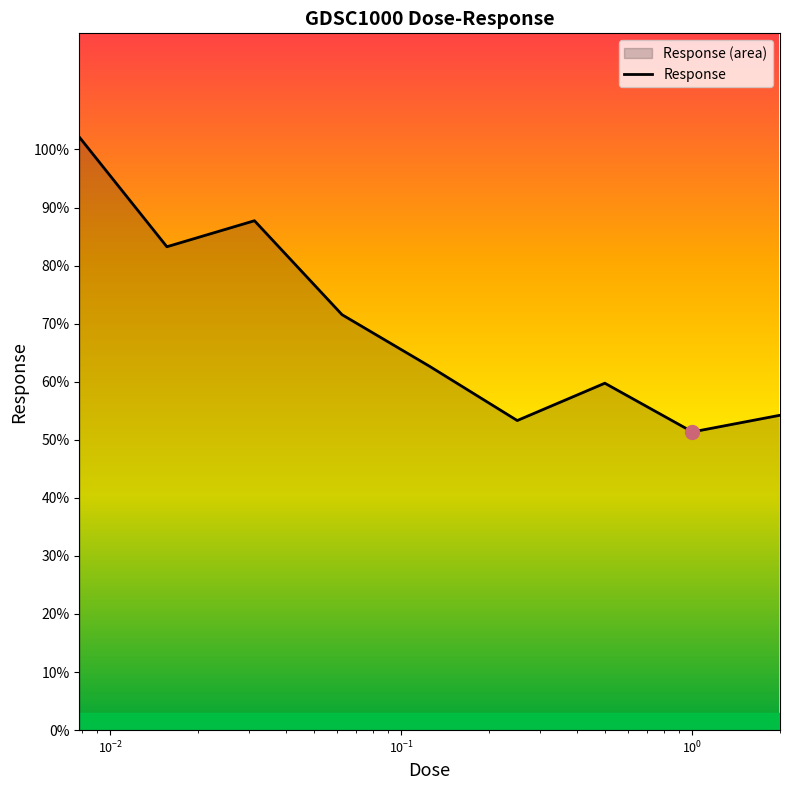

What is the maximum value shown in the chart?

102.1